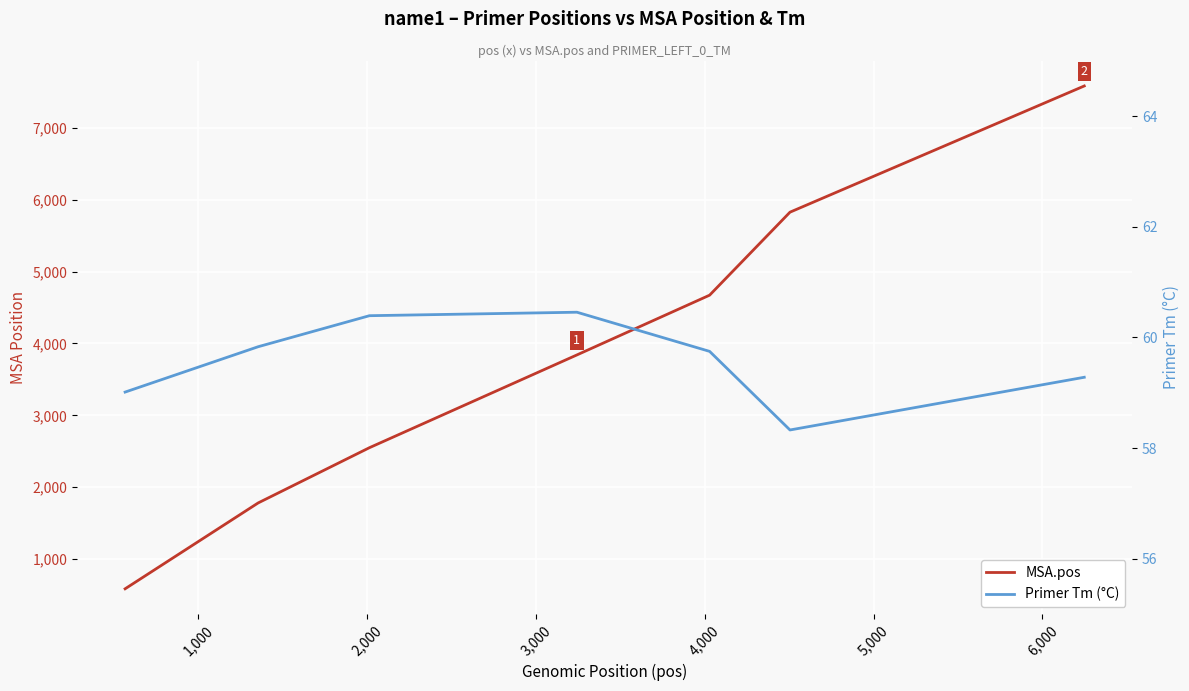

True or false: MSA.pos has more than 1 points higher than both neighbors.

False